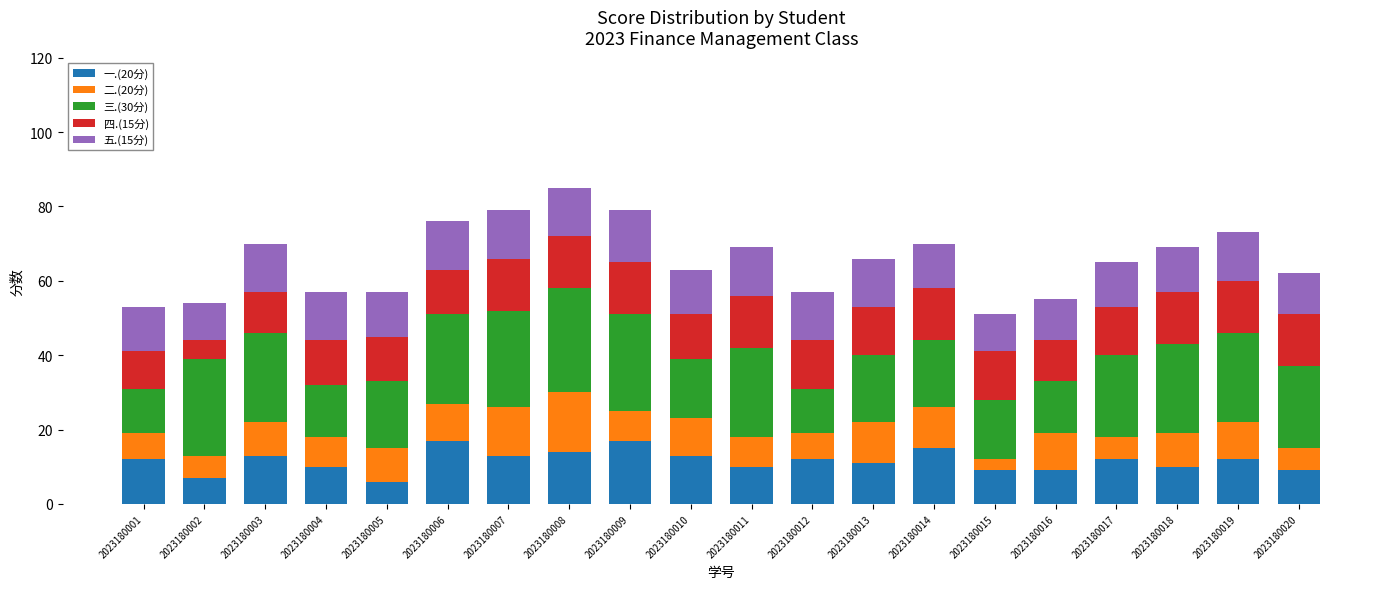

What is the highest value of the 一.(20分) series?

17